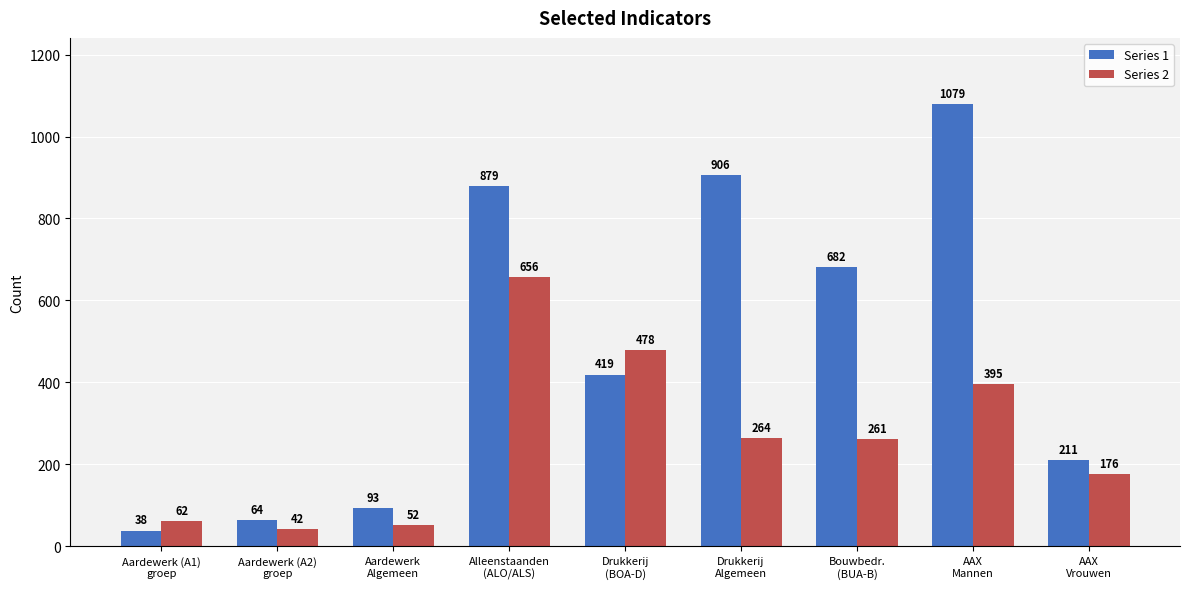

Reading right to left, transcribe all the data shown in this chart.

Series 1: AAX
Vrouwen=211	AAX
Mannen=1079	Bouwbedr.
(BUA-B)=682	Drukkerij
Algemeen=906	Drukkerij
(BOA-D)=419	Alleenstaanden
(ALO/ALS)=879	Aardewerk
Algemeen=93	Aardewerk (A2)
groep=64	Aardewerk (A1)
groep=38
Series 2: AAX
Vrouwen=176	AAX
Mannen=395	Bouwbedr.
(BUA-B)=261	Drukkerij
Algemeen=264	Drukkerij
(BOA-D)=478	Alleenstaanden
(ALO/ALS)=656	Aardewerk
Algemeen=52	Aardewerk (A2)
groep=42	Aardewerk (A1)
groep=62